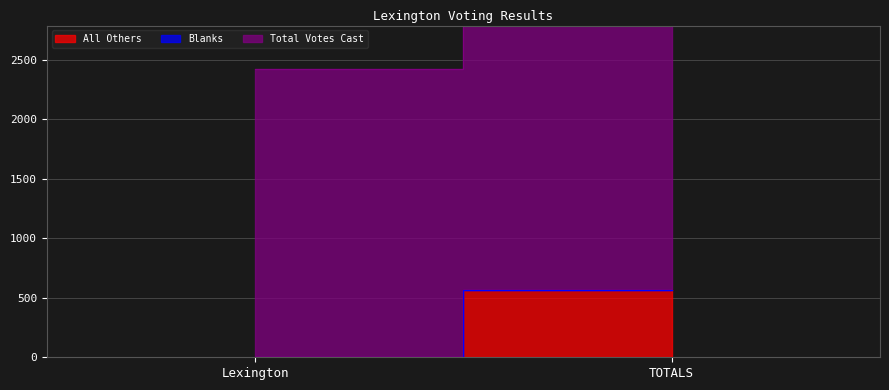

Which series has the widest spread of values?

All Others